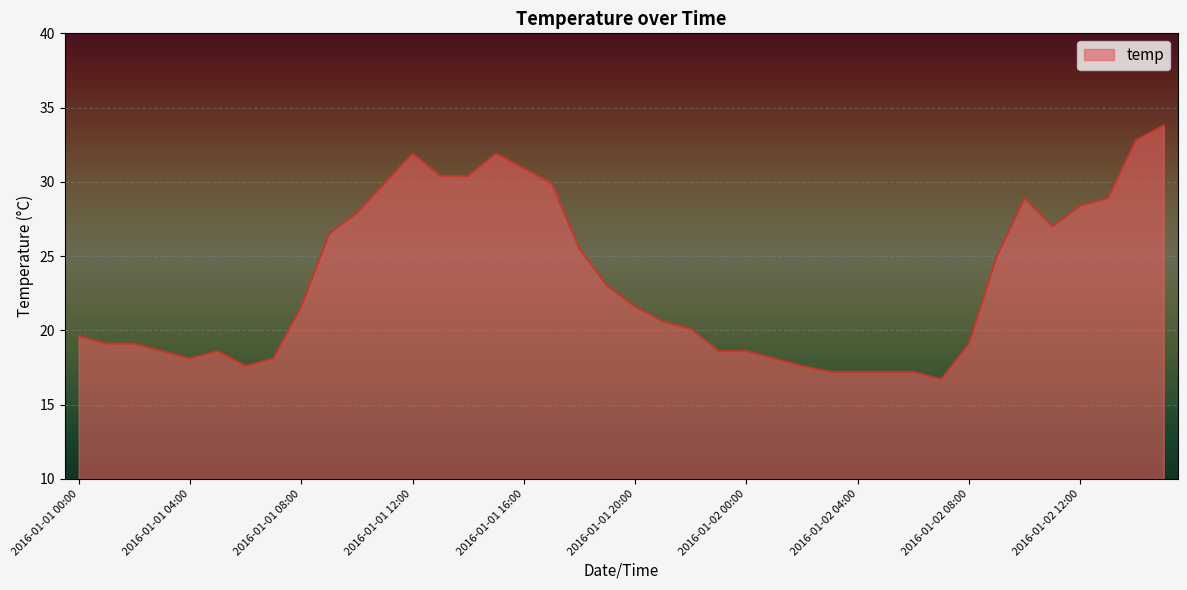

What is the difference between the second highest and minimum values?

16.1